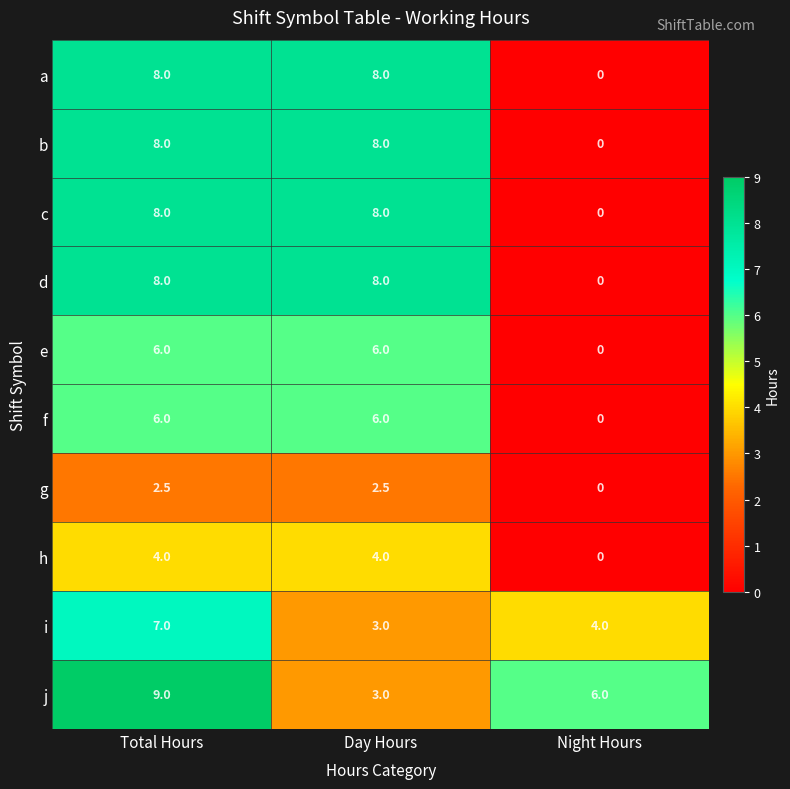

How many distinct data groups are displayed?

10